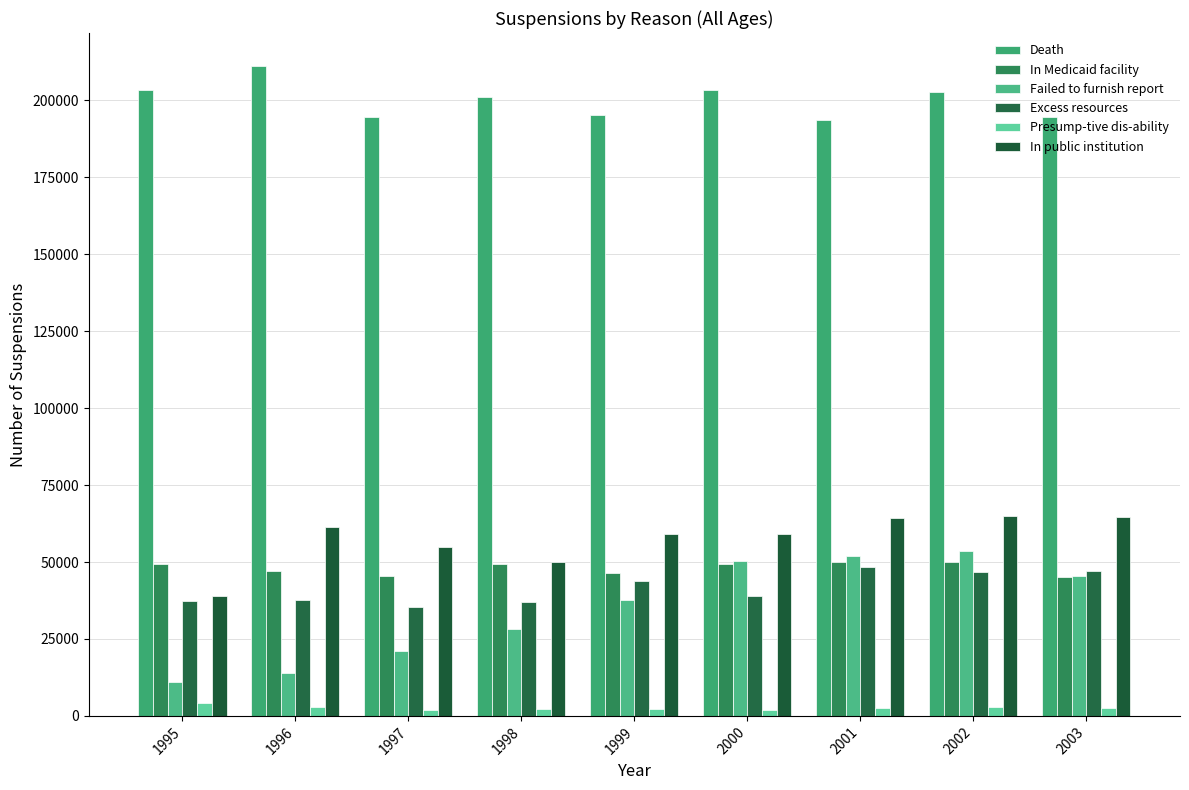

How many series are shown in this chart?

6